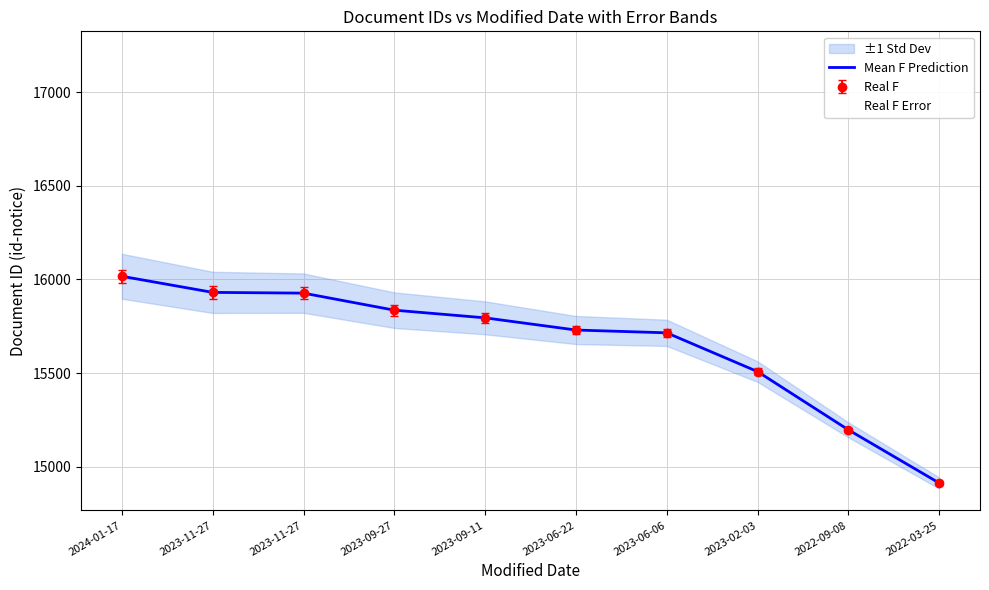

List the labels in order of value, largest first.

2024-01-17, 2023-11-27, 2023-11-27, 2023-09-27, 2023-09-11, 2023-06-22, 2023-06-06, 2023-02-03, 2022-09-08, 2022-03-25